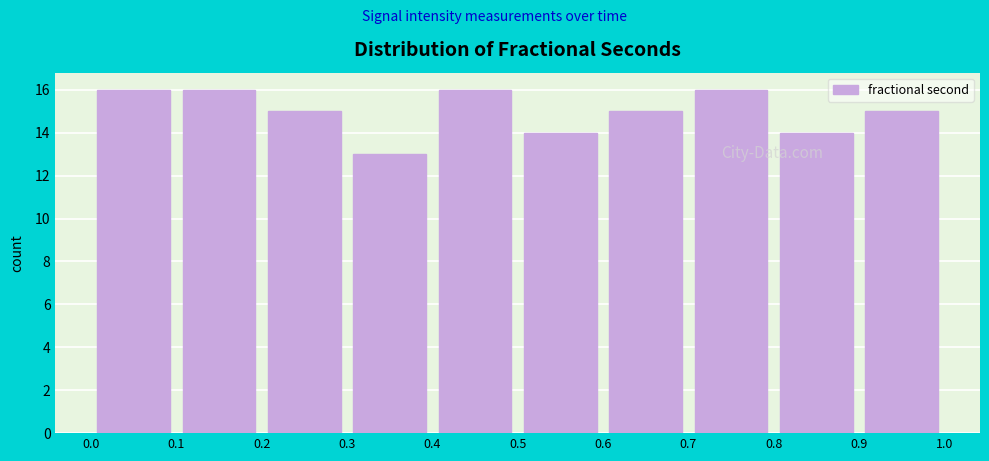

Reading left to right, list every bar in this chart as the range it spans on the x-axis followed by its height. The values are not printed on the chart, so give them approximately, as read against the axis.

0.0 to 0.1: 16
0.1 to 0.2: 16
0.2 to 0.3: 15
0.3 to 0.4: 13
0.4 to 0.5: 16
0.5 to 0.6: 14
0.6 to 0.7: 15
0.7 to 0.8: 16
0.8 to 0.9: 14
0.9 to 1.0: 15